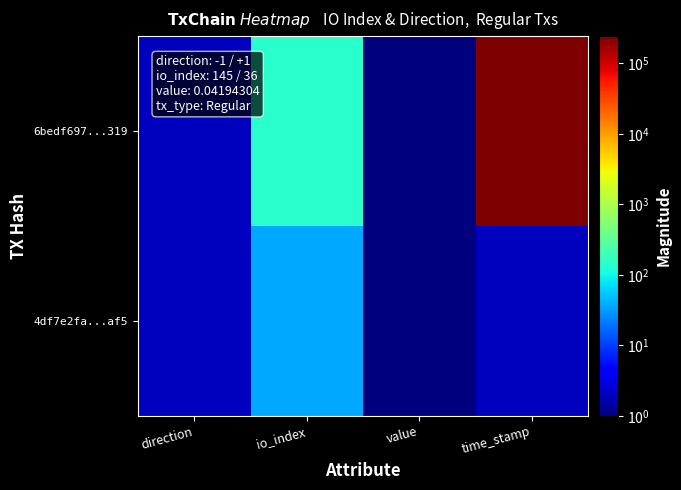

Which label corresponds to the smallest value in the chart?

value